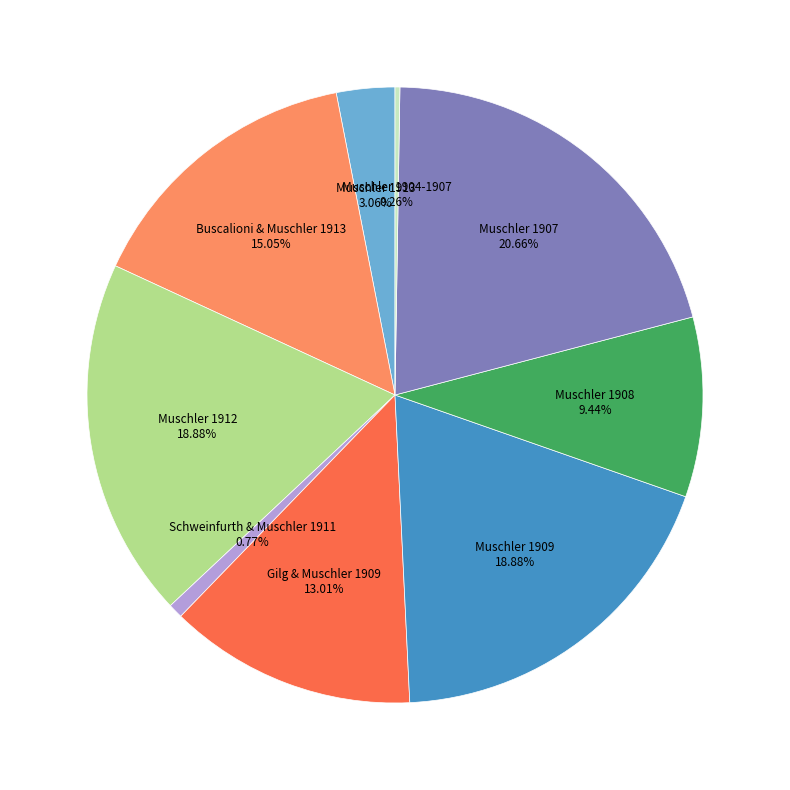

Is there any slice that represents more than half of the pie?

No